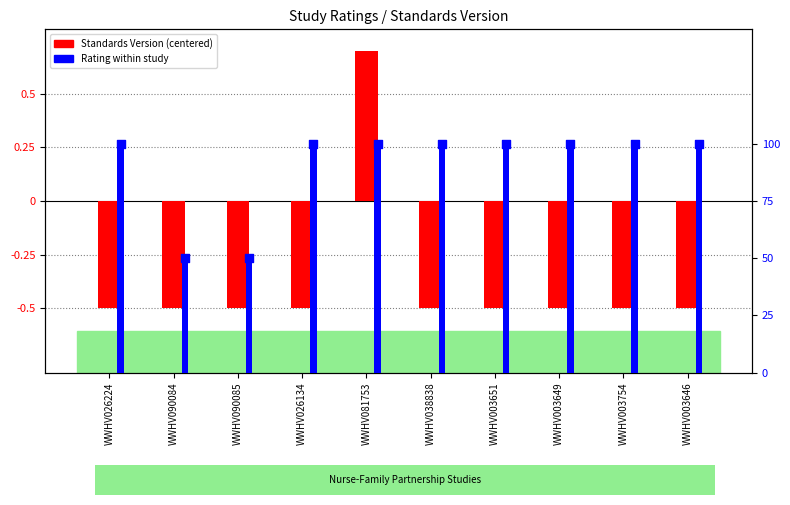

Which series contains the lowest Y value?

Standards Version